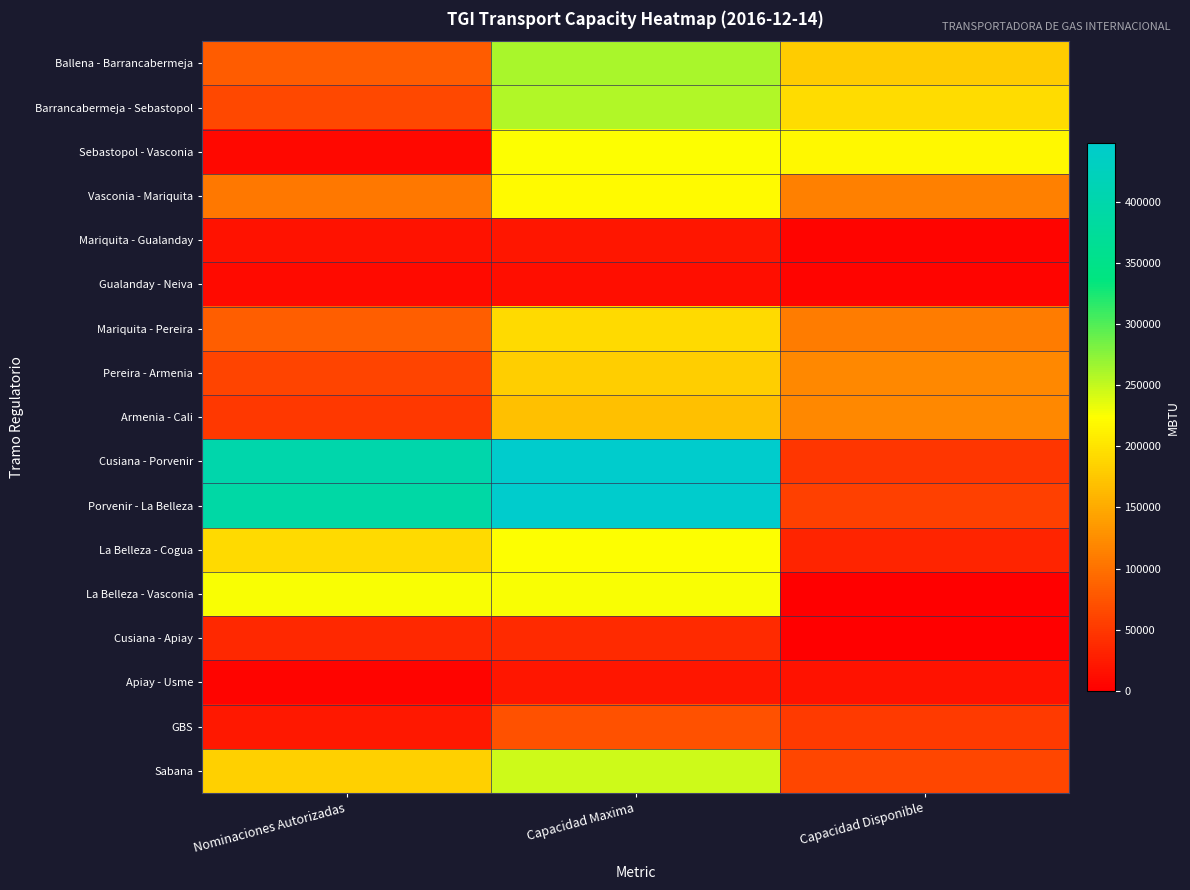

What is the total value across all series at Capacidad Maxima?

3262016.3